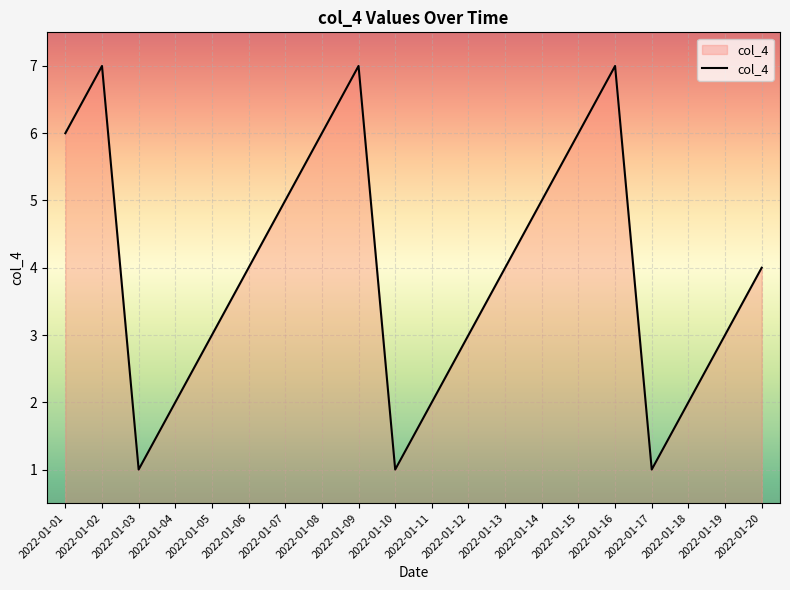

Reading left to right, transcribe all the data shown in this chart.

2022-01-01=6	2022-01-02=7	2022-01-03=1	2022-01-04=2	2022-01-05=3	2022-01-06=4	2022-01-07=5	2022-01-08=6	2022-01-09=7	2022-01-10=1	2022-01-11=2	2022-01-12=3	2022-01-13=4	2022-01-14=5	2022-01-15=6	2022-01-16=7	2022-01-17=1	2022-01-18=2	2022-01-19=3	2022-01-20=4